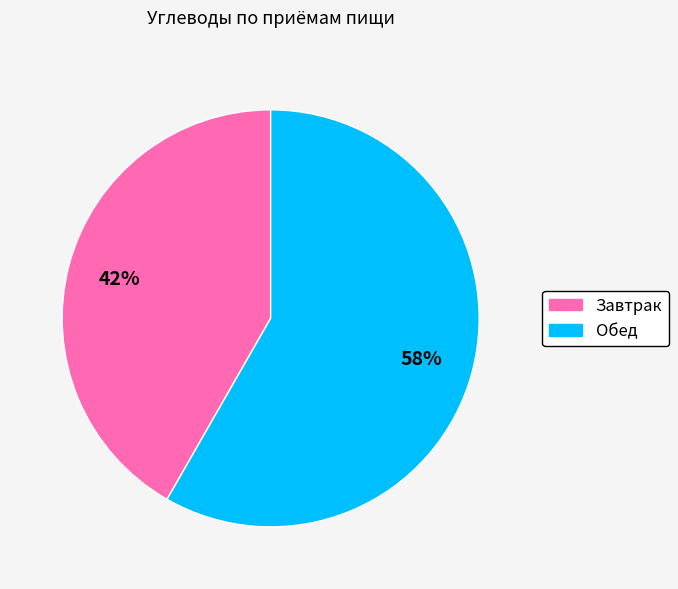

How many slices are in this pie chart?

2